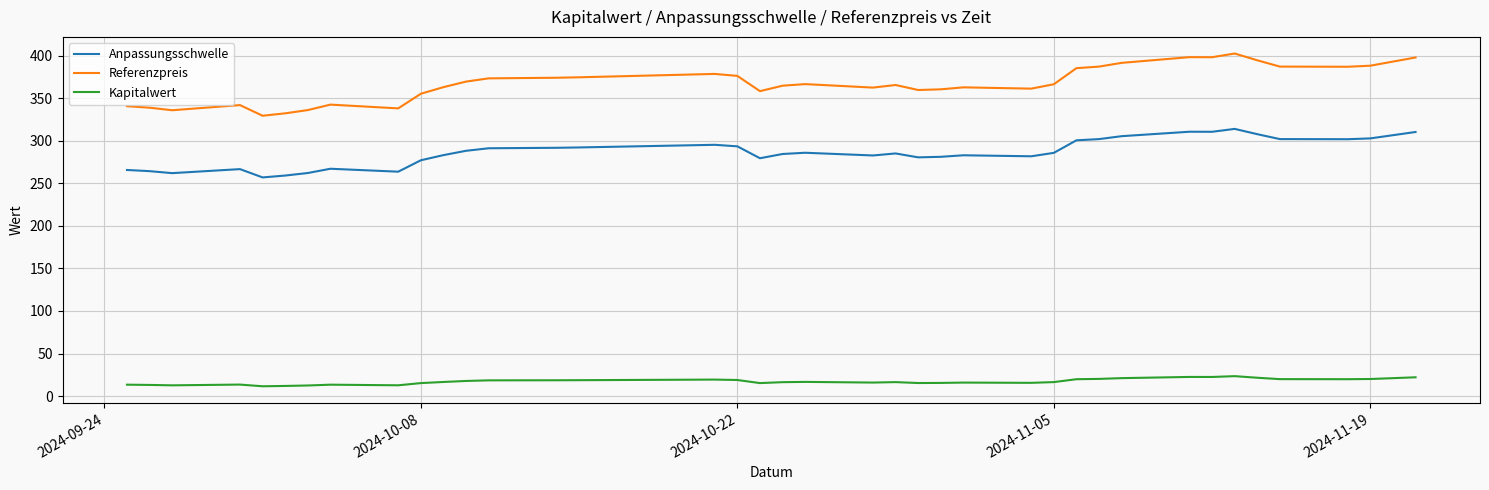

What is the difference between the maximum and minimum values in the Anpassungsschwelle series?

57.0